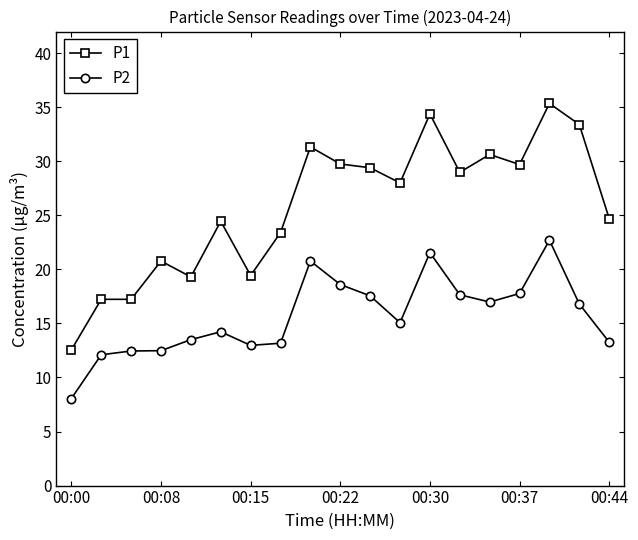

What is the value of the P2 point at the 16th from the left?

17.8